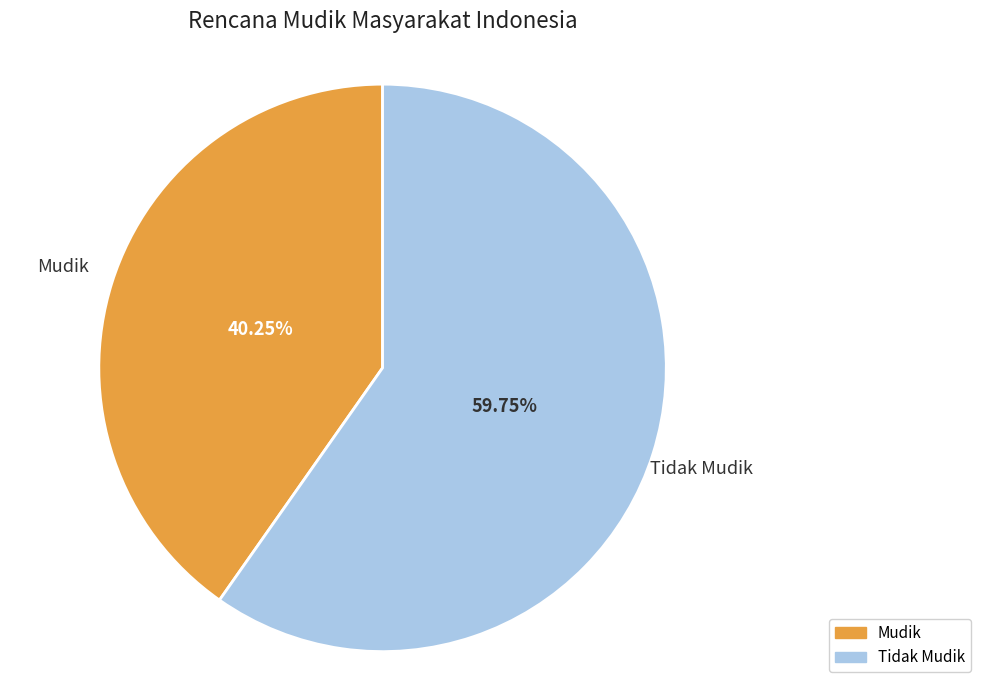

What is the majority slice?

Tidak Mudik